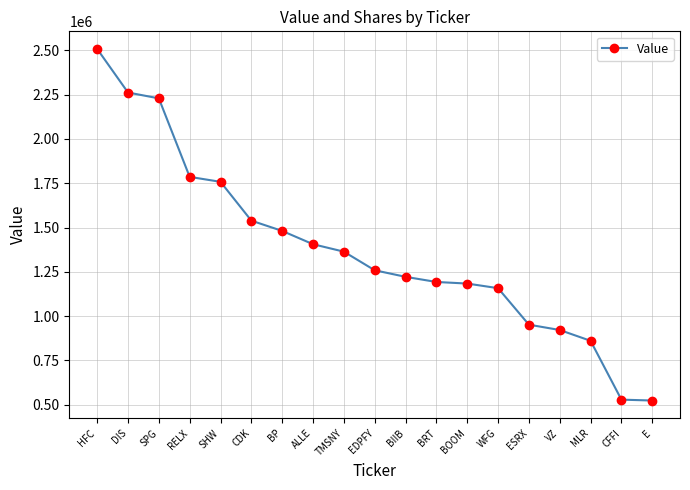

What is the minimum value shown in the chart?

524000